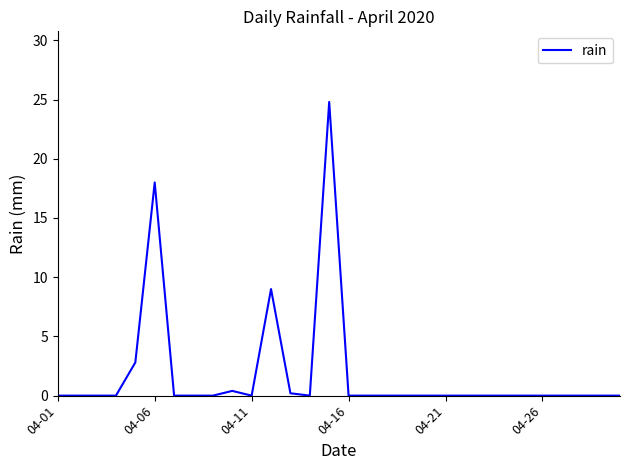

True or false: there are more than 2 points higher than both neighbors.

True